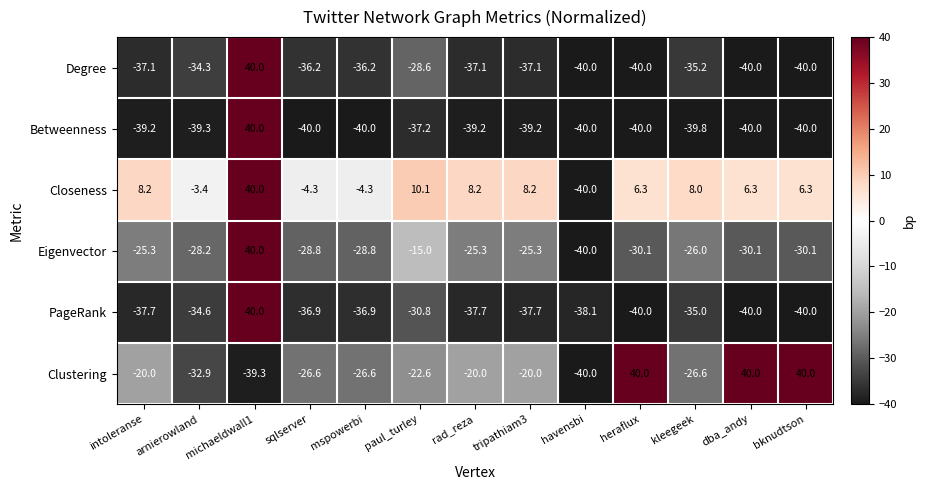

Rank the series at intoleranse from lowest to highest value.

Betweenness, PageRank, Degree, Eigenvector, Clustering, Closeness